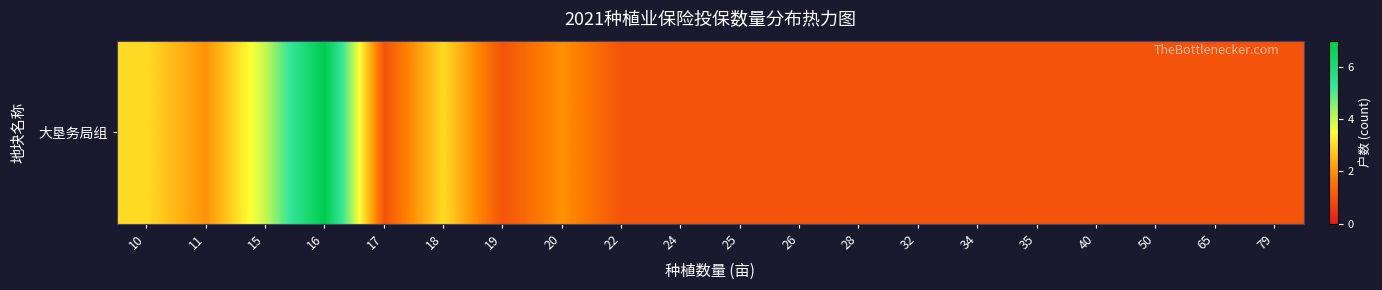

What is the average value?

2